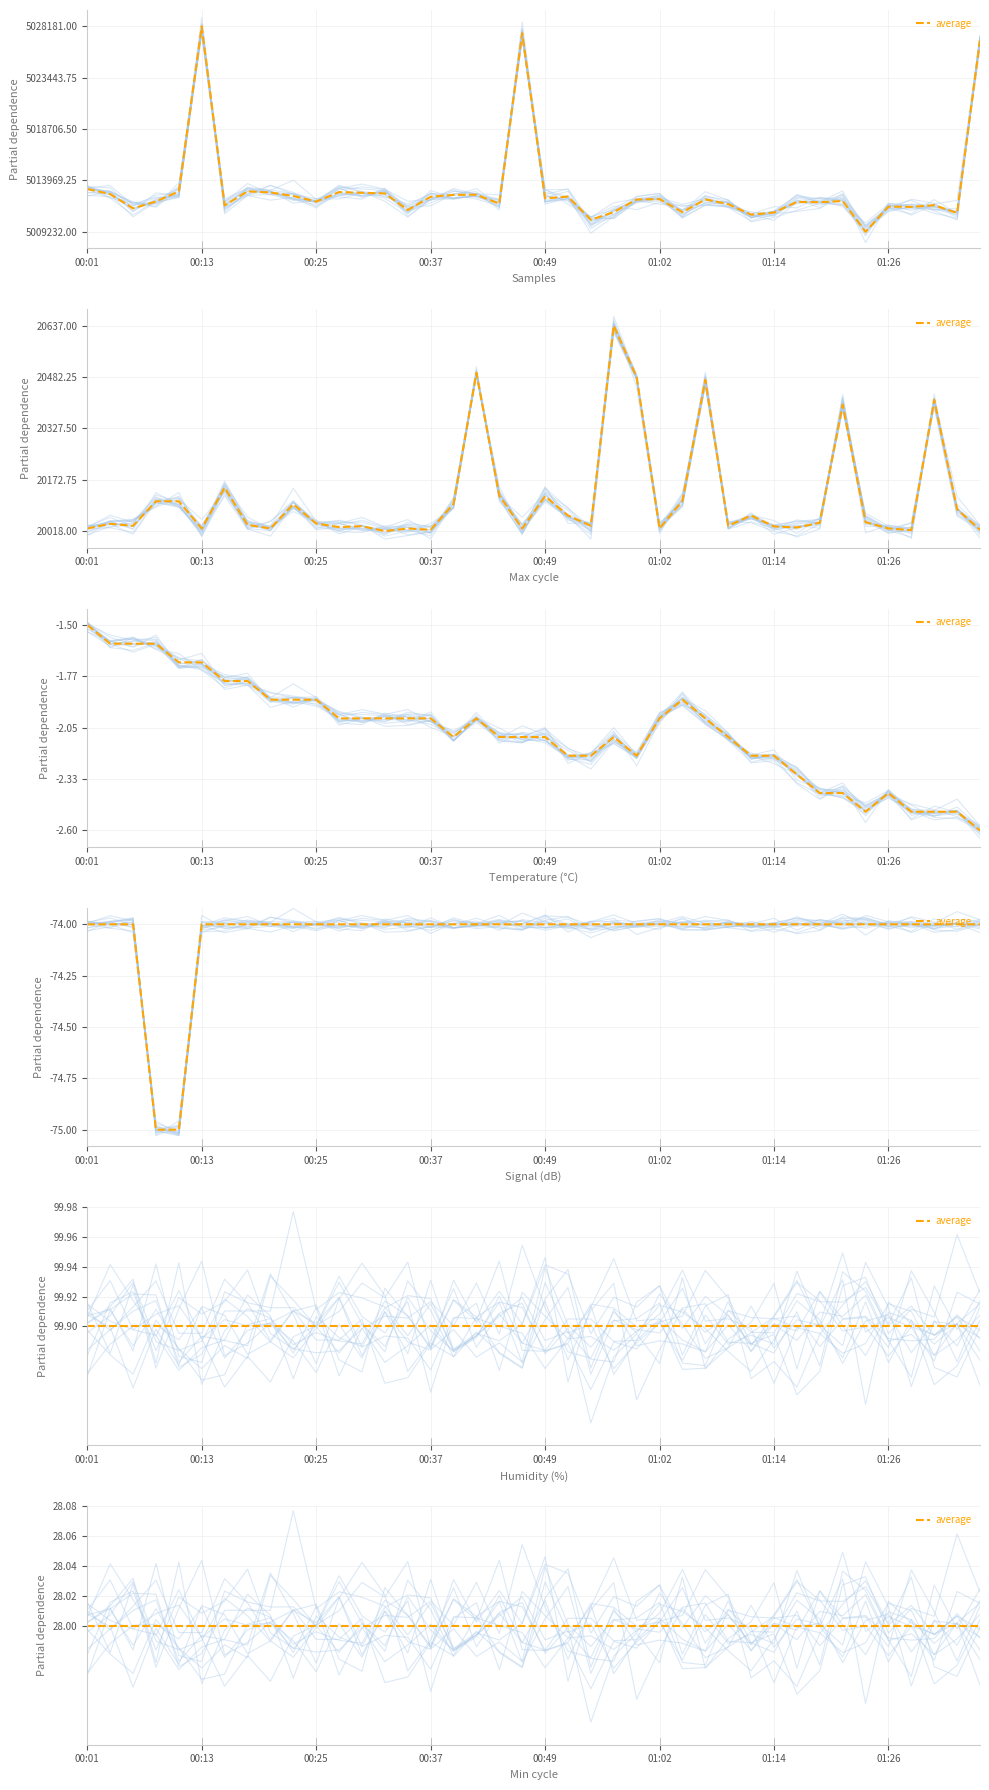

What is the difference between the highest and lowest values at 00:45?

0.9